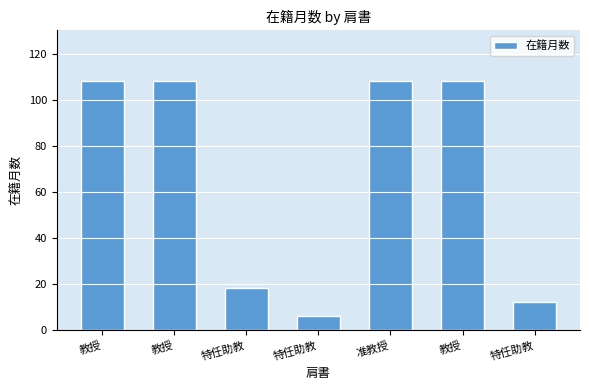

Rank the categories by value from highest to lowest.

教授, 教授, 准教授, 教授, 特任助教, 特任助教, 特任助教